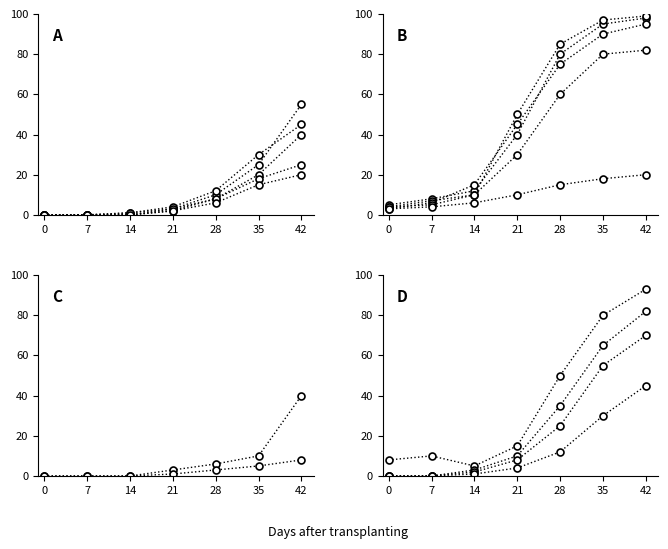

What is the average value of the Series 1 series?

37